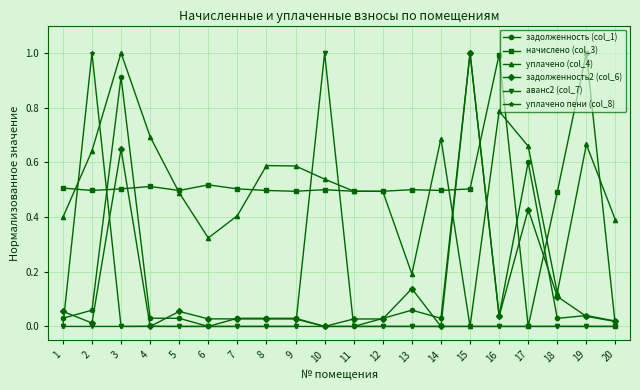

At how many categories does at least one series exceed 0?

20